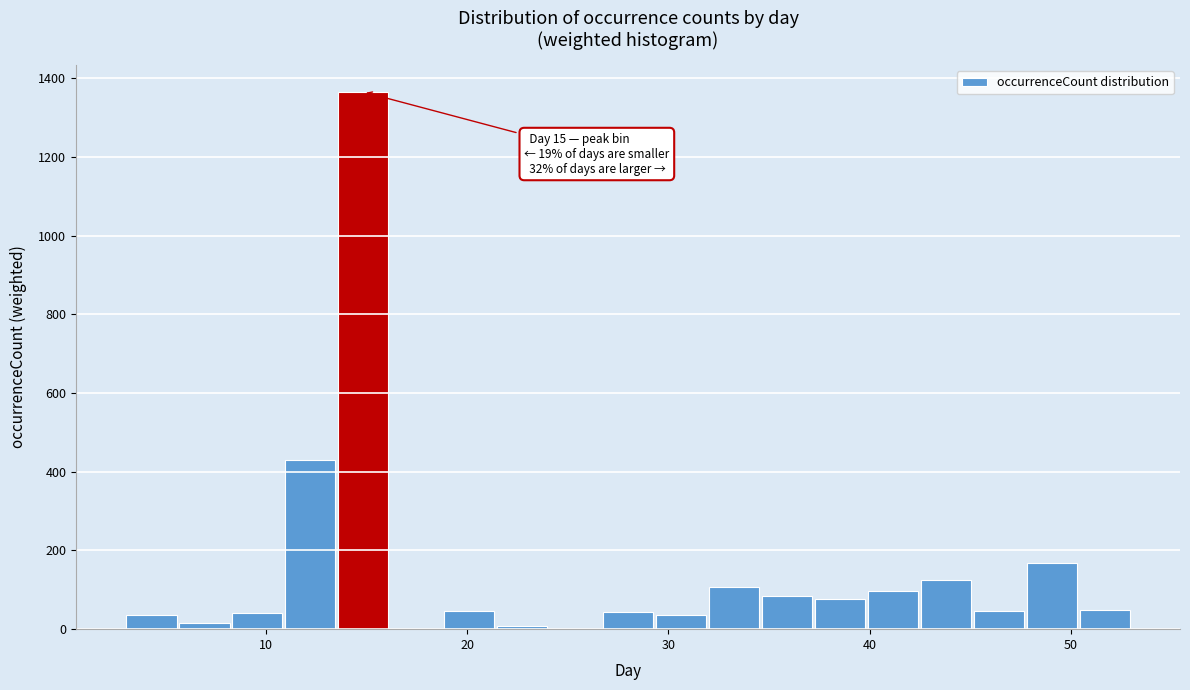

Read against the x-axis, roughly where is the centre of the tallest bar?

15